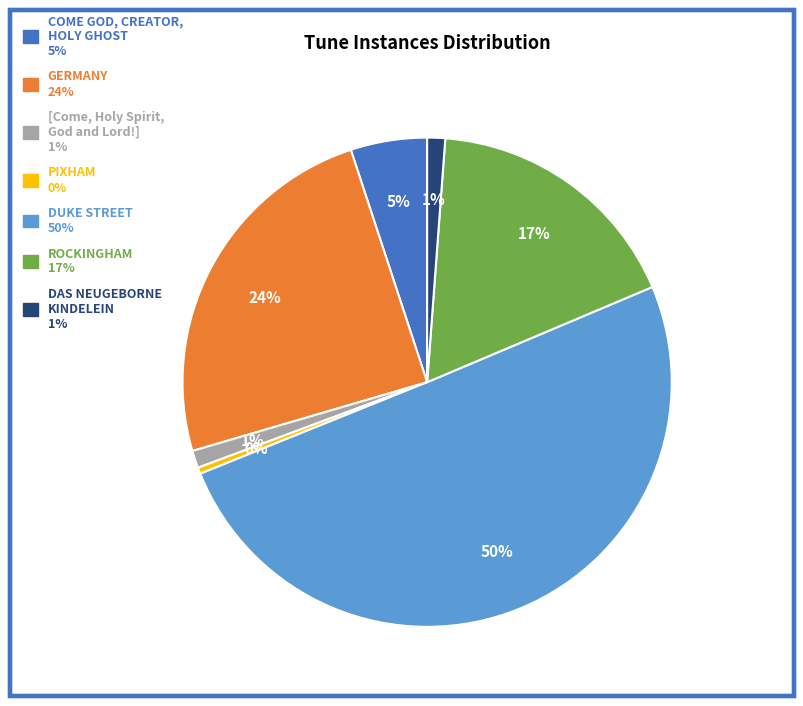

Which slice is the largest?

DUKE STREET